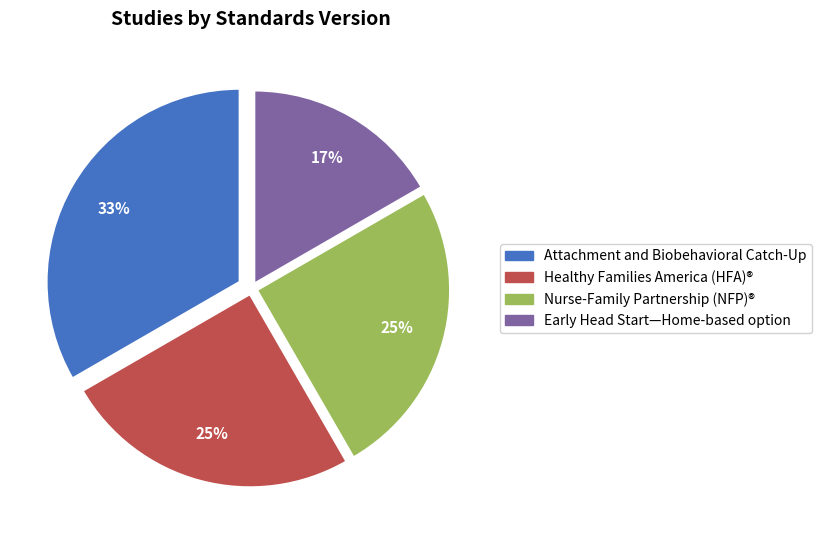

Is there a majority slice in this chart?

No